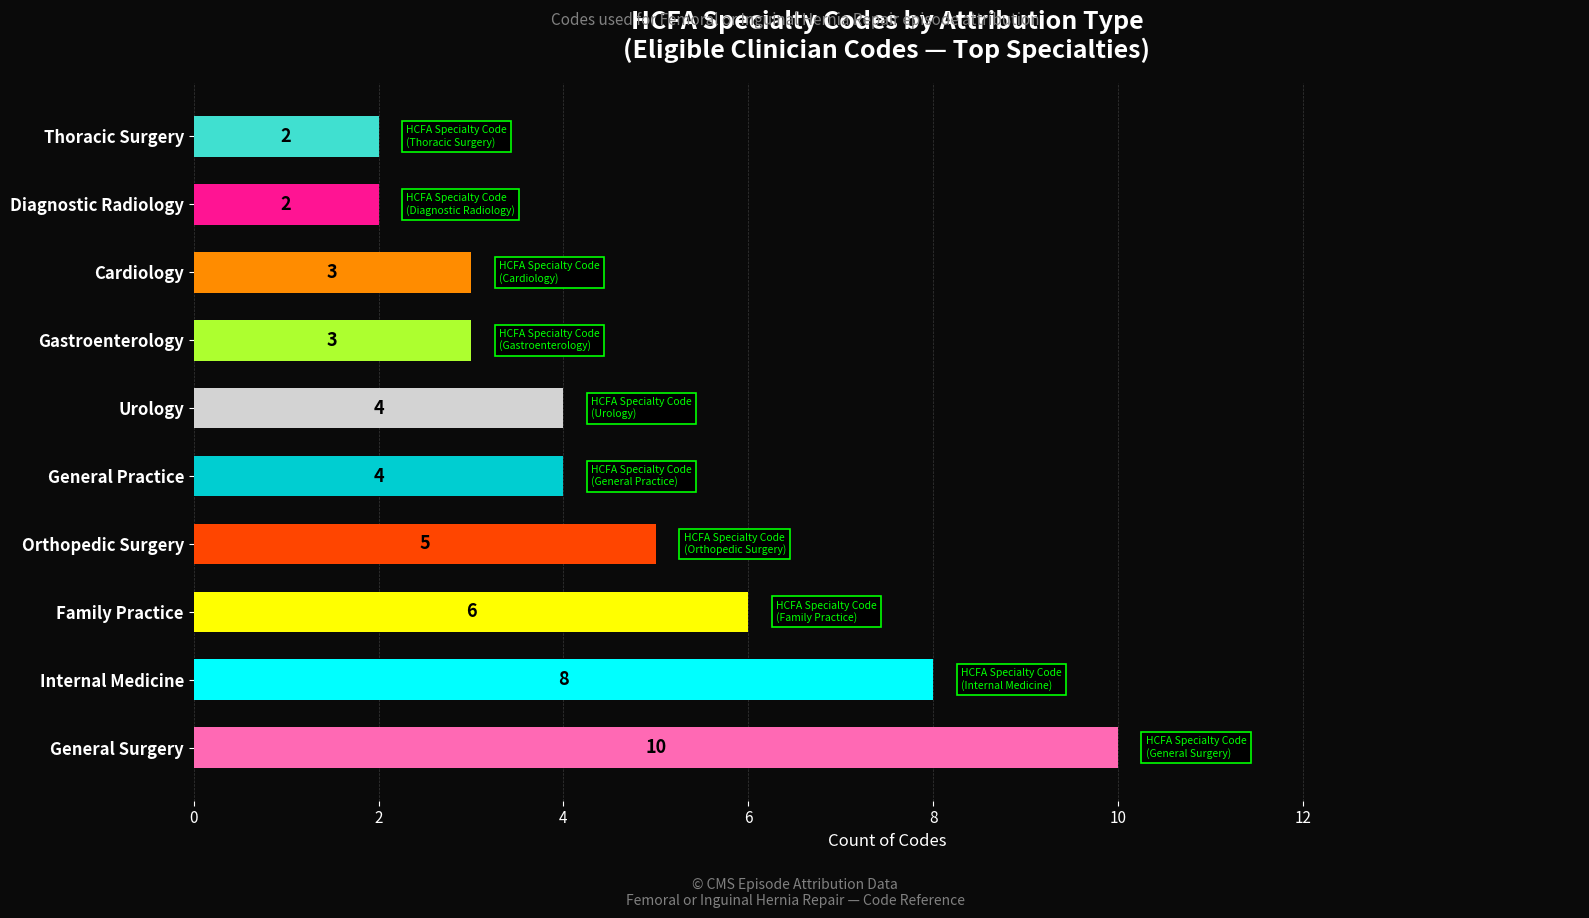

How many data points does each series have?

10